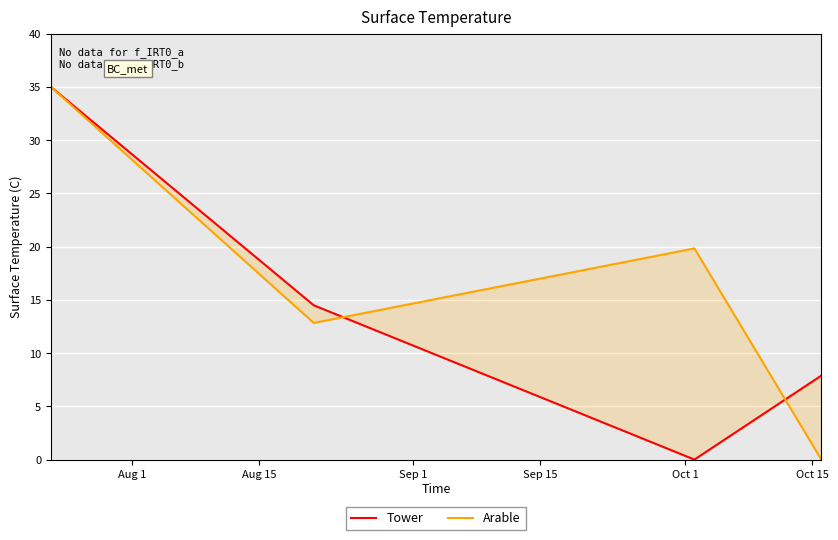

What is the difference between the maximum and minimum values in the Tower series?

35.0